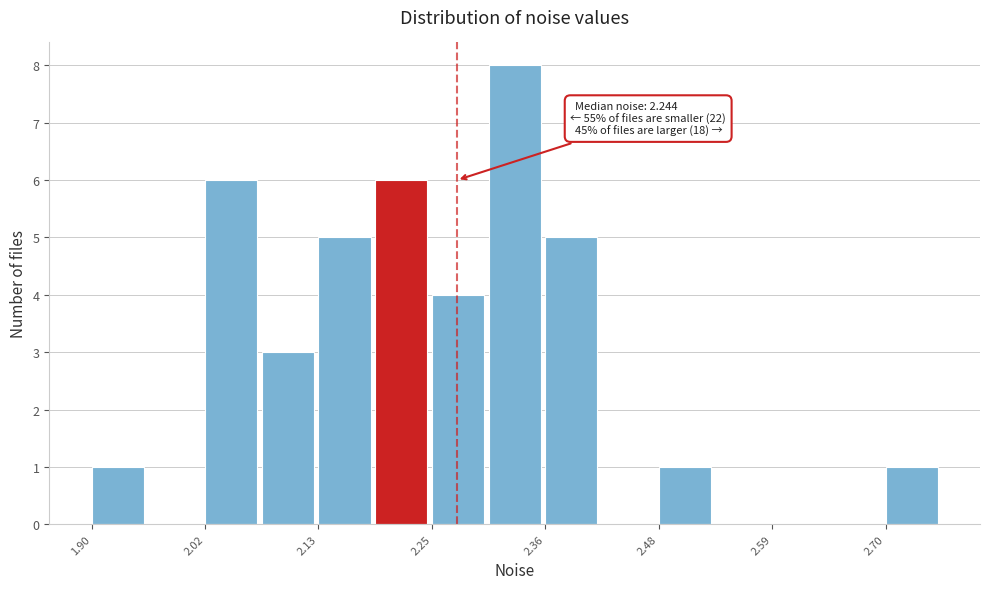

Around what value on the x-axis is the tallest bar? Give the approximate position of its centre, as read against the axis.

2.34